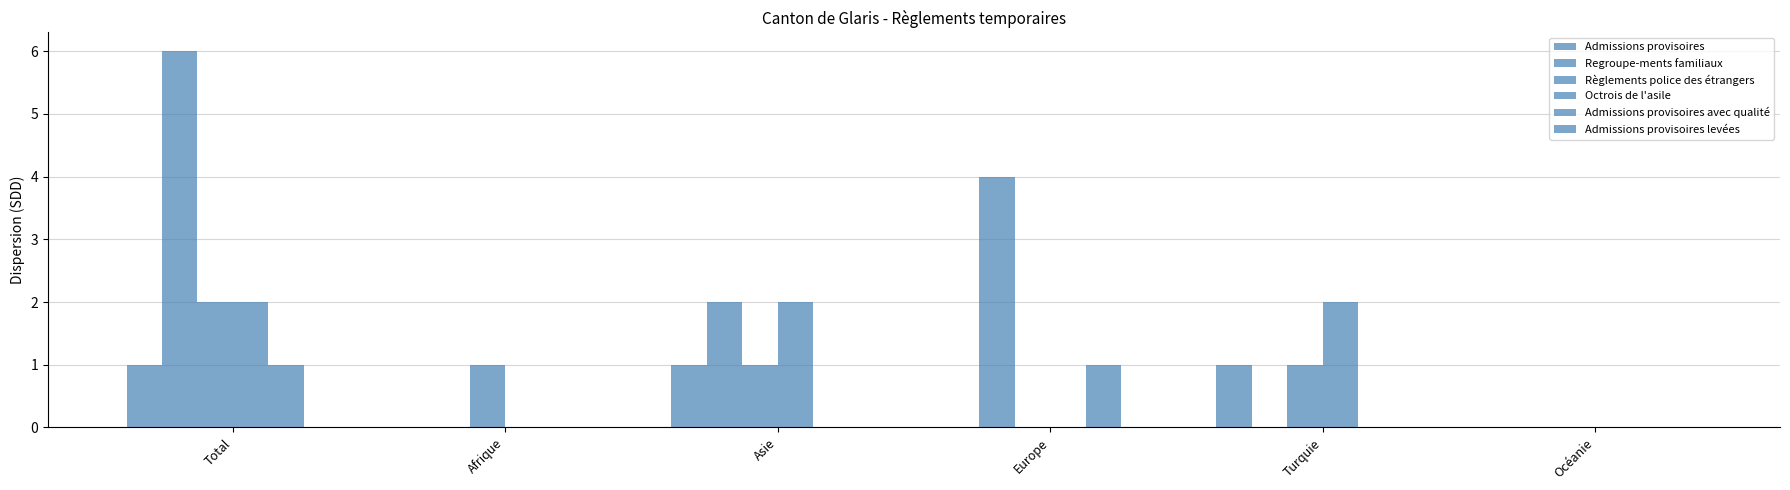

Does the chart contain stacked bars?

No